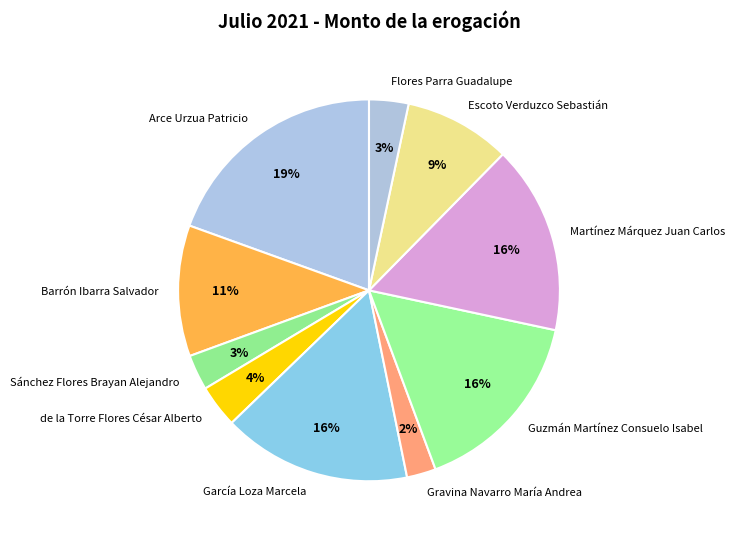

What percentage is the Gravina Navarro María Andrea slice, to the nearest percent?

2%